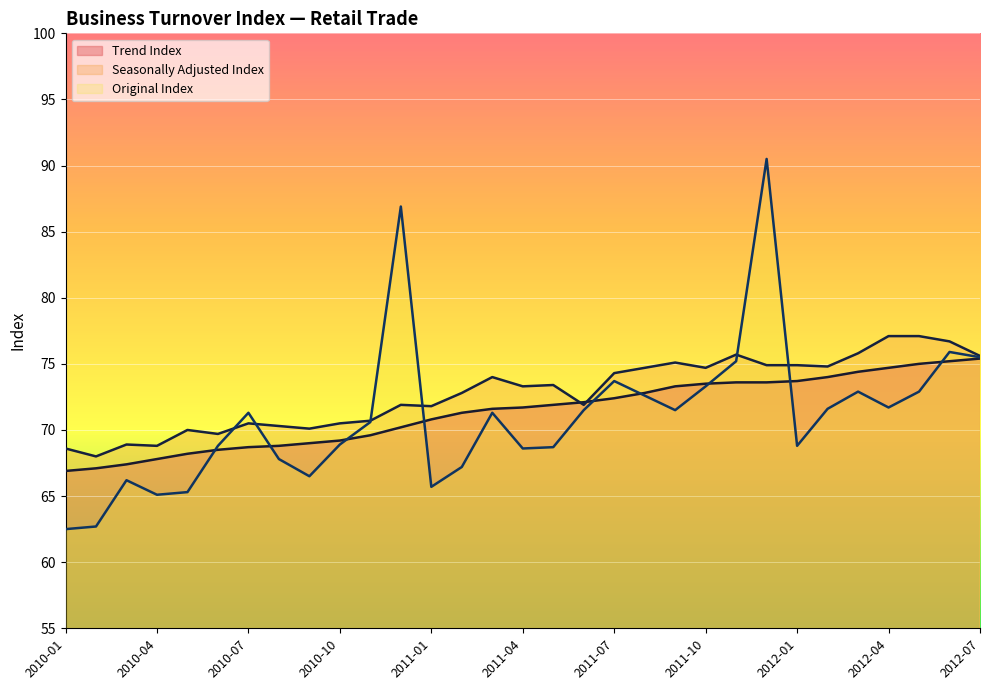

At 2010-09, list the series in order from largest to smallest.

Seasonally Adjusted Index, Trend Index, Original Index